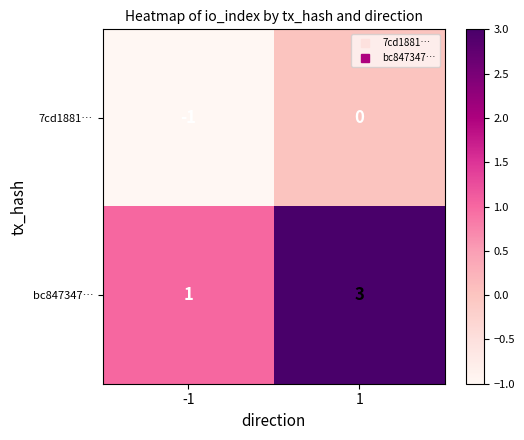

What is the sum of all bc847347… values?

4